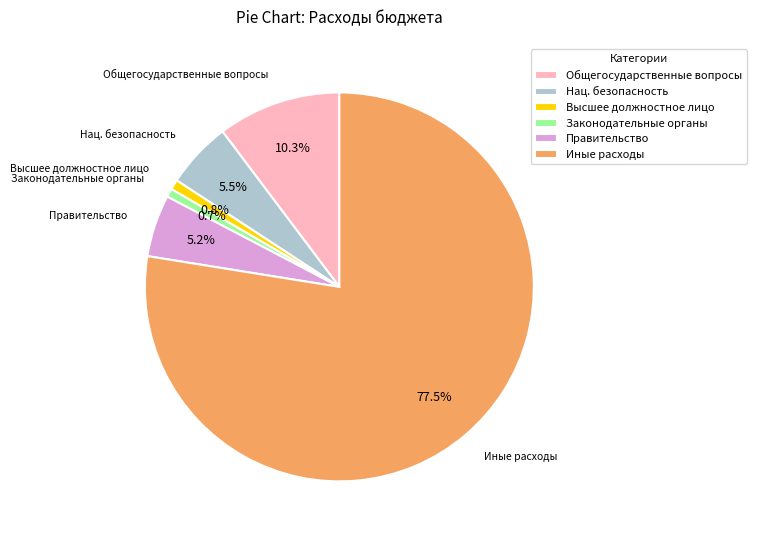

Count the number of slices in the pie.

6